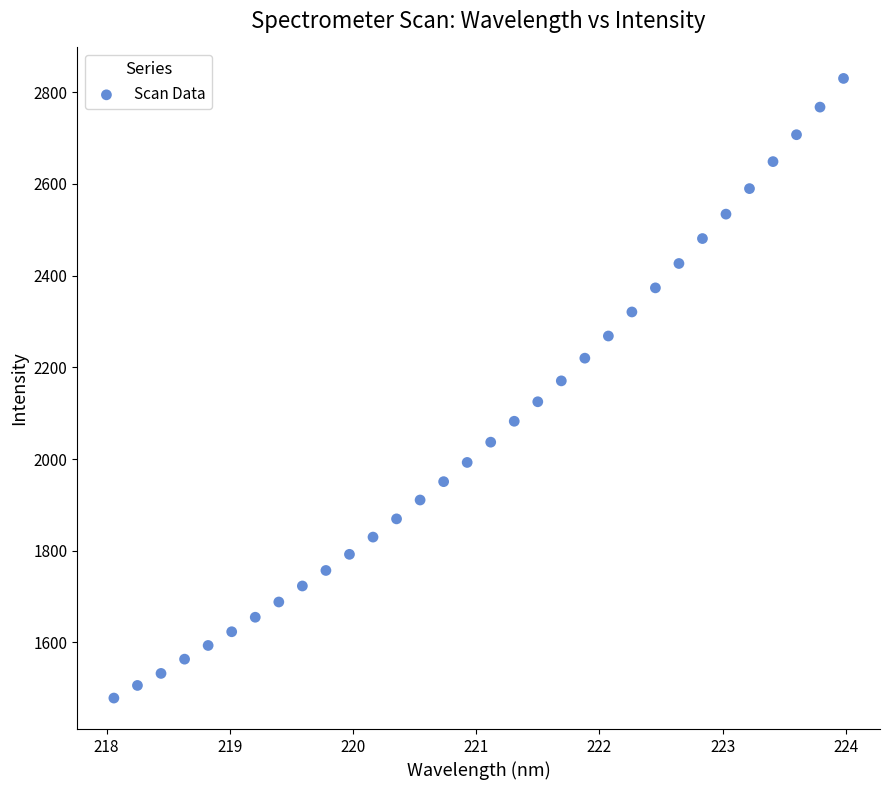

What is the range of Y values (max minus min)?

1351.6